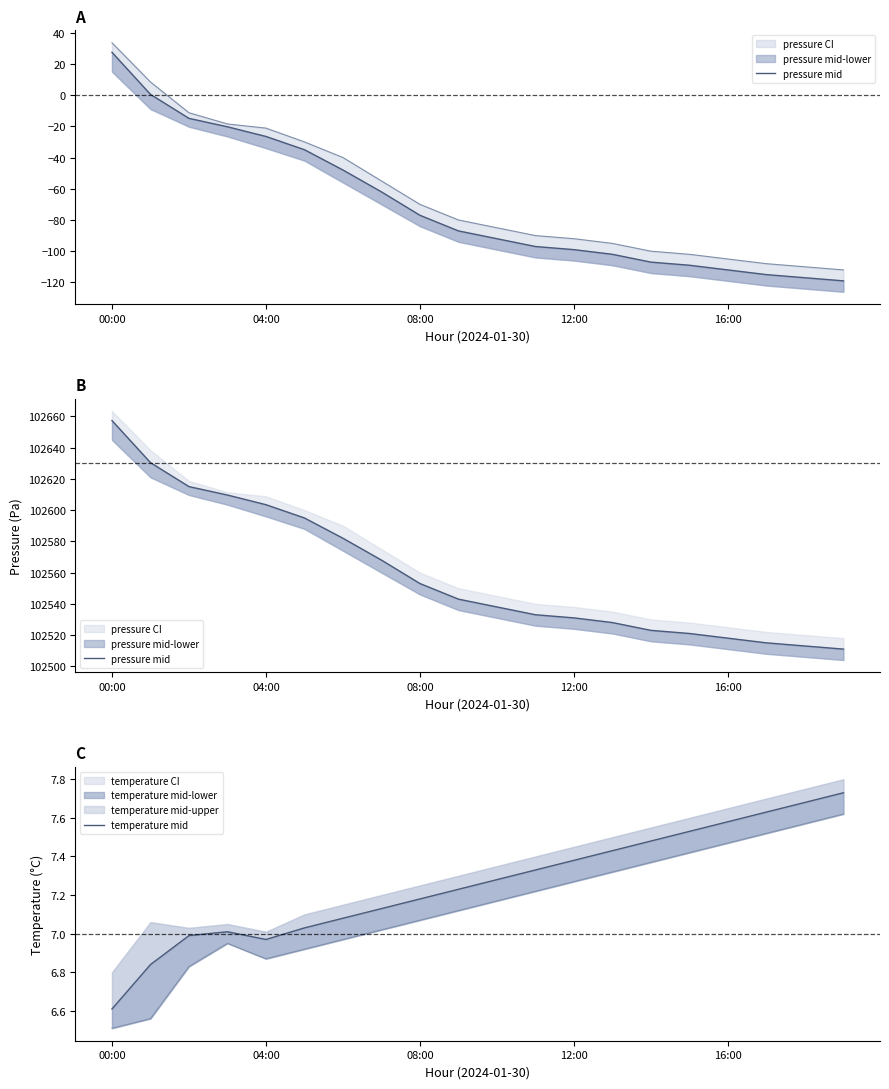

Which series changed the most between 16 and 17?

pressure mid